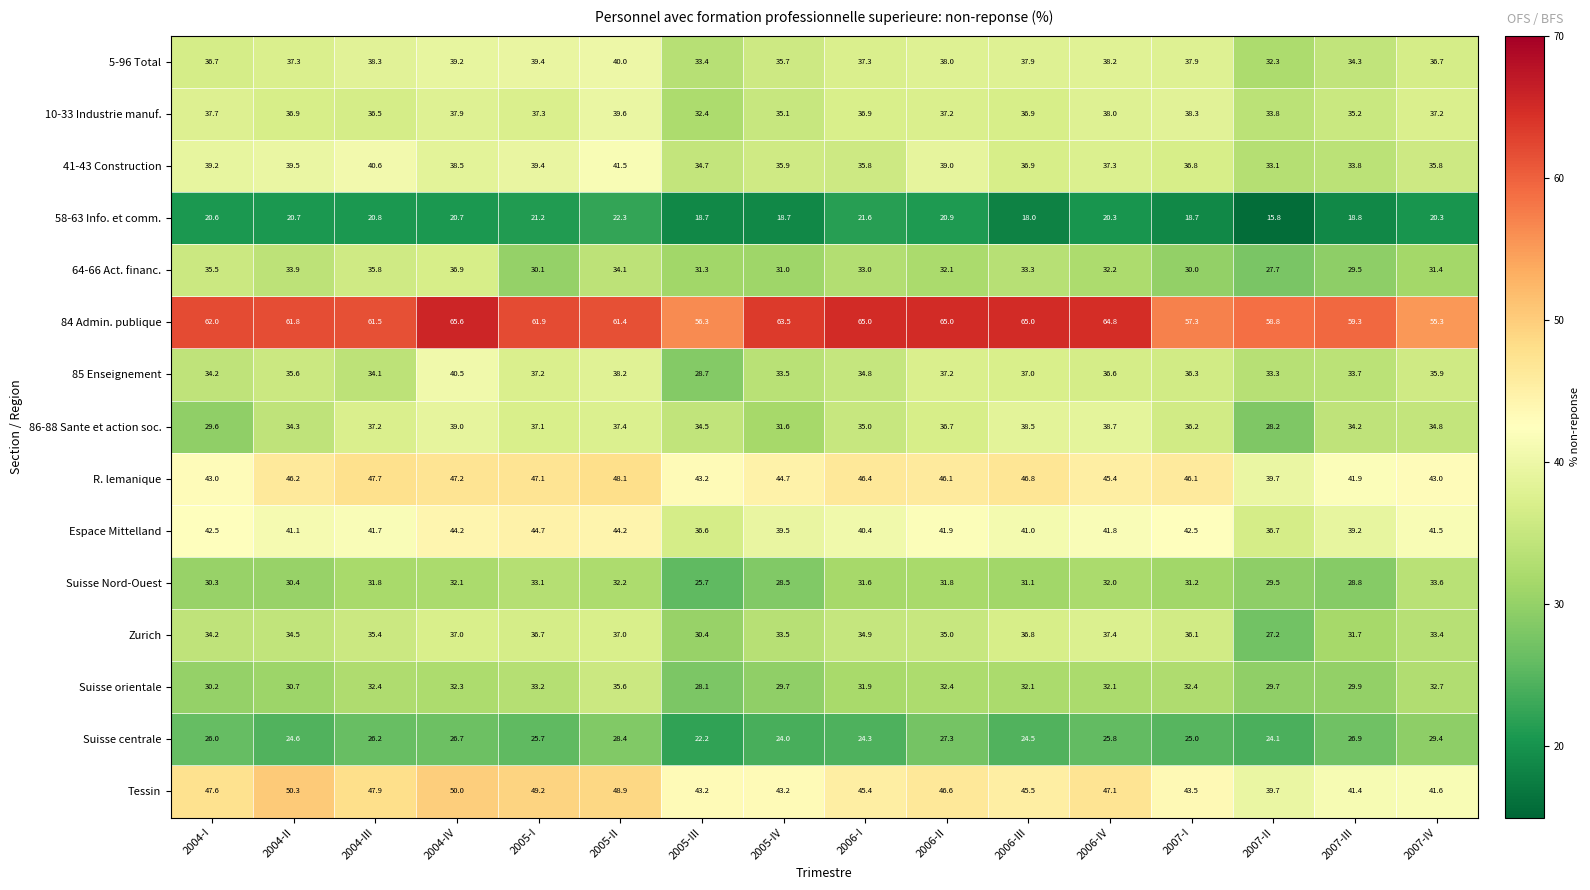

What is the total value across all series at 2004-II?

557.8